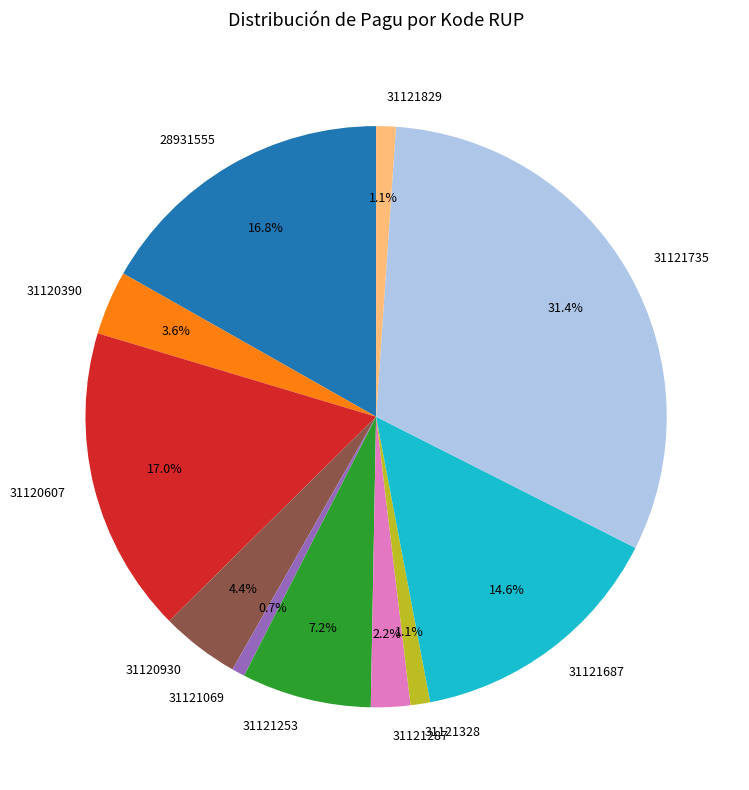

Is 31120930 the majority of the pie?

No